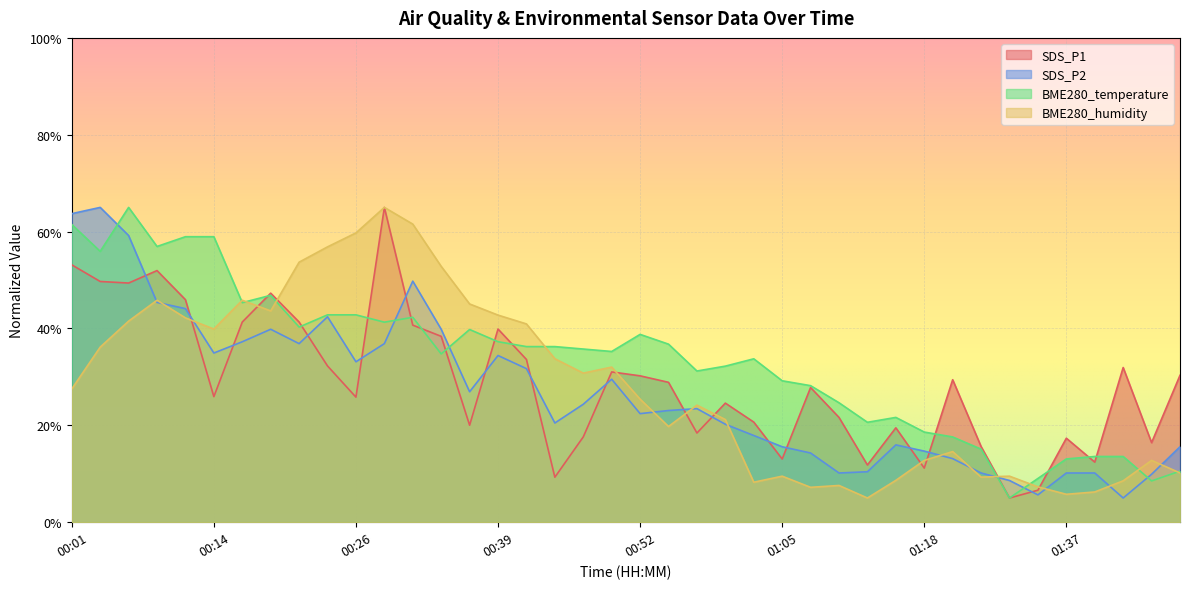

At which category does SDS_P1 reach its first local valley?

00:06